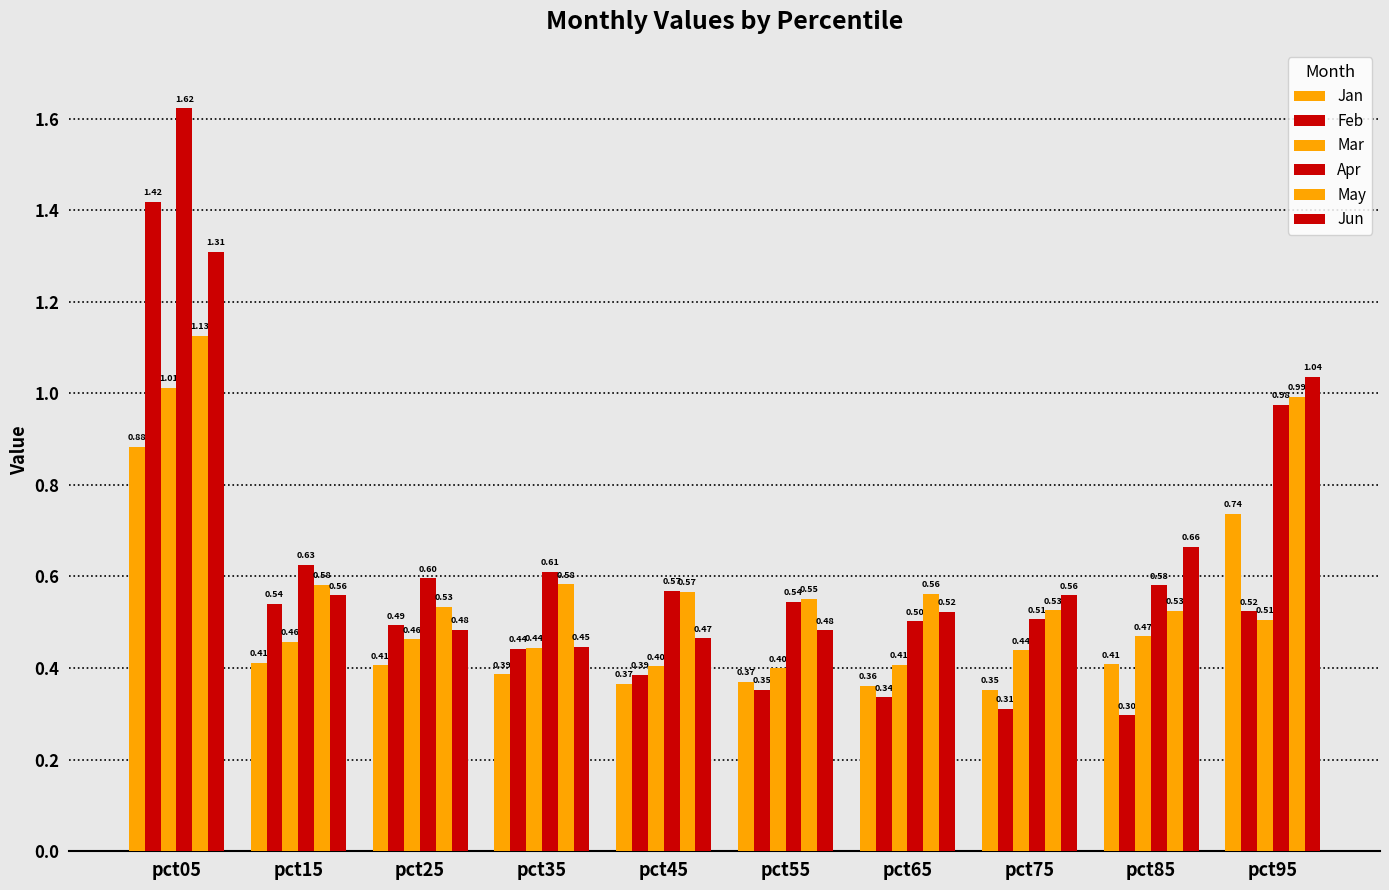

Rank the categories by Feb value from lowest to highest.

pct85, pct75, pct65, pct55, pct45, pct35, pct25, pct95, pct15, pct05